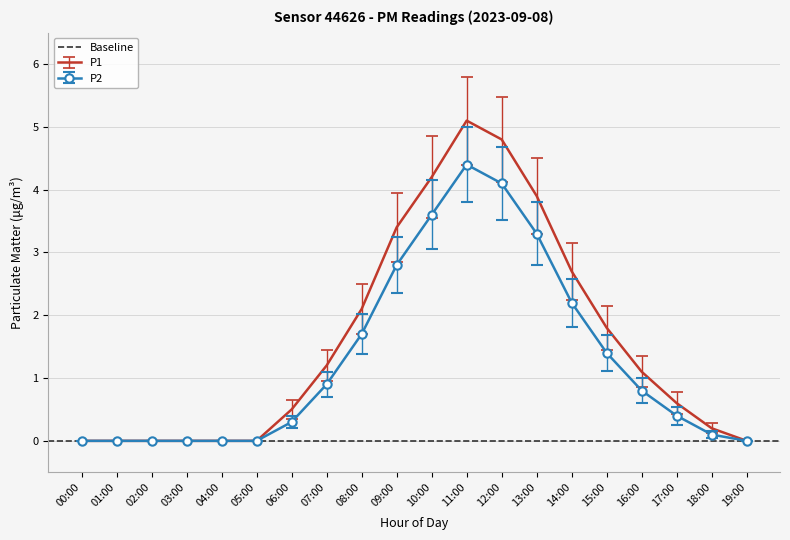

The P2 series shows 0.8 at 16:00. True or false?

True